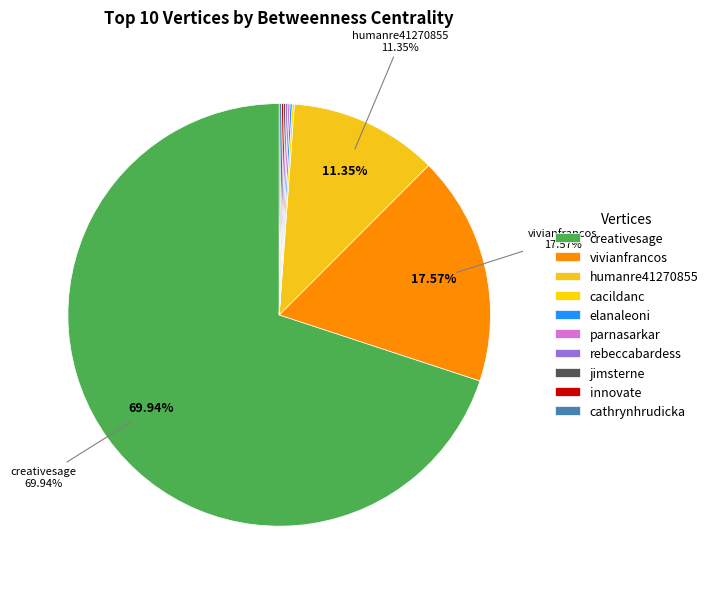

To the nearest percent, what percentage of the pie is humanre41270855?

11%